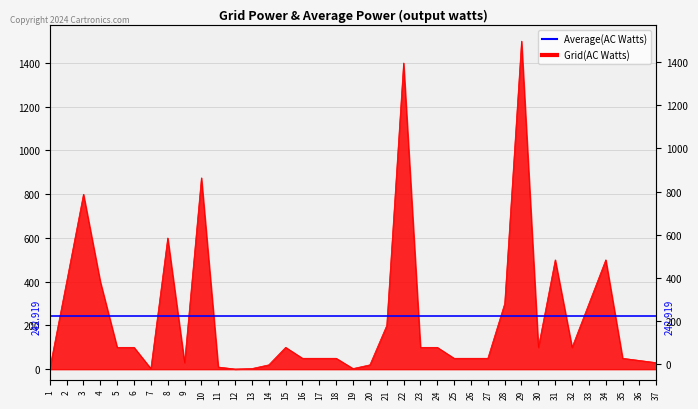

Does the chart have visible grid lines?

Yes